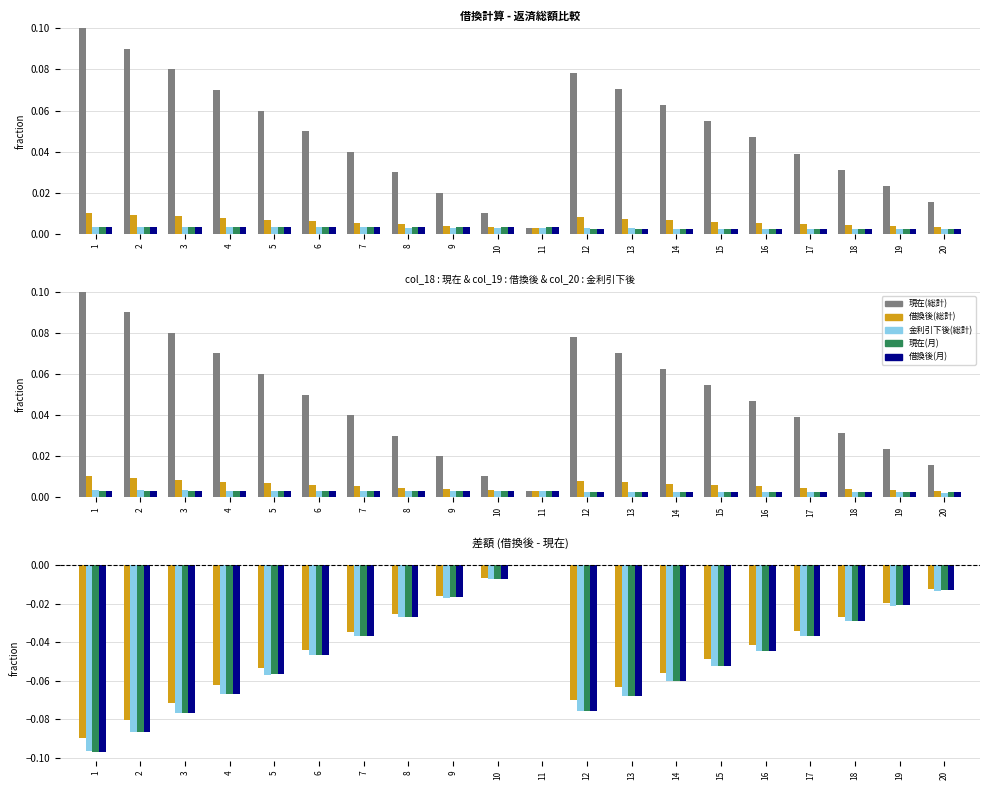

What is the total value across all series at 1?

-0.3